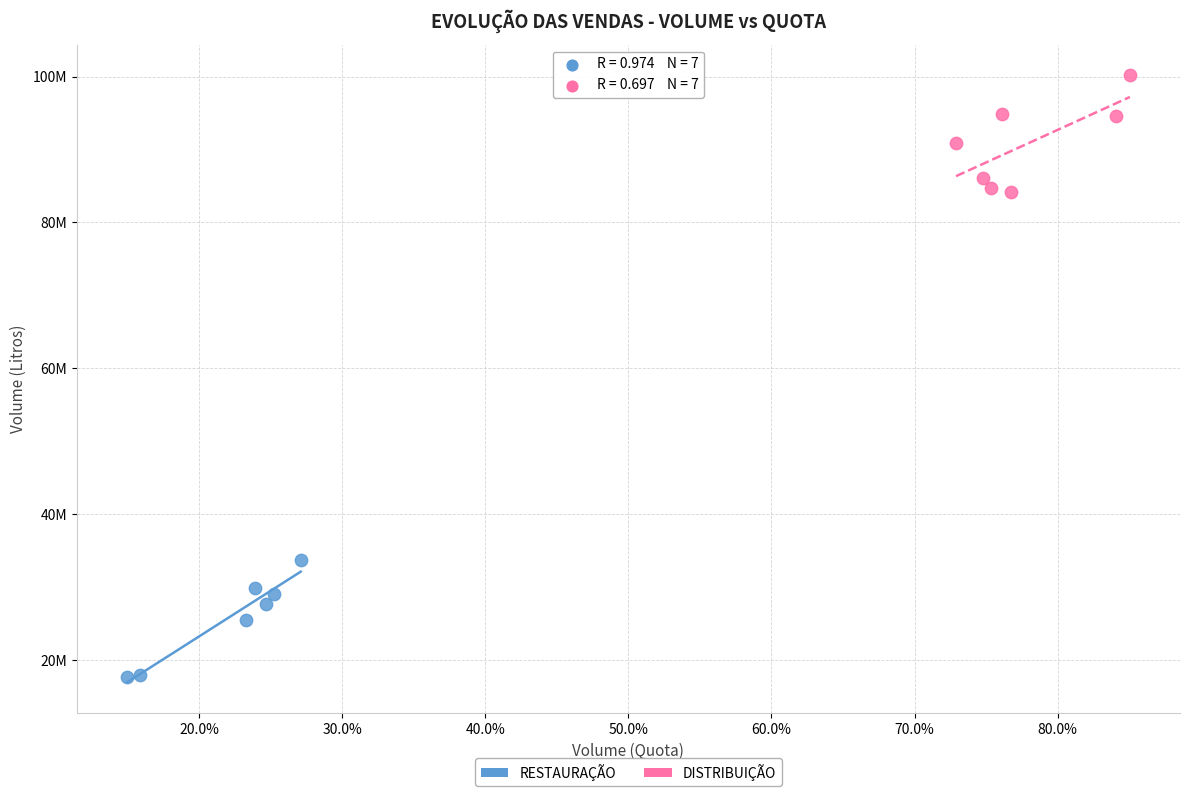

What are all the series names shown in the legend?

RESTAURAÇÃO, DISTRIBUIÇÃO